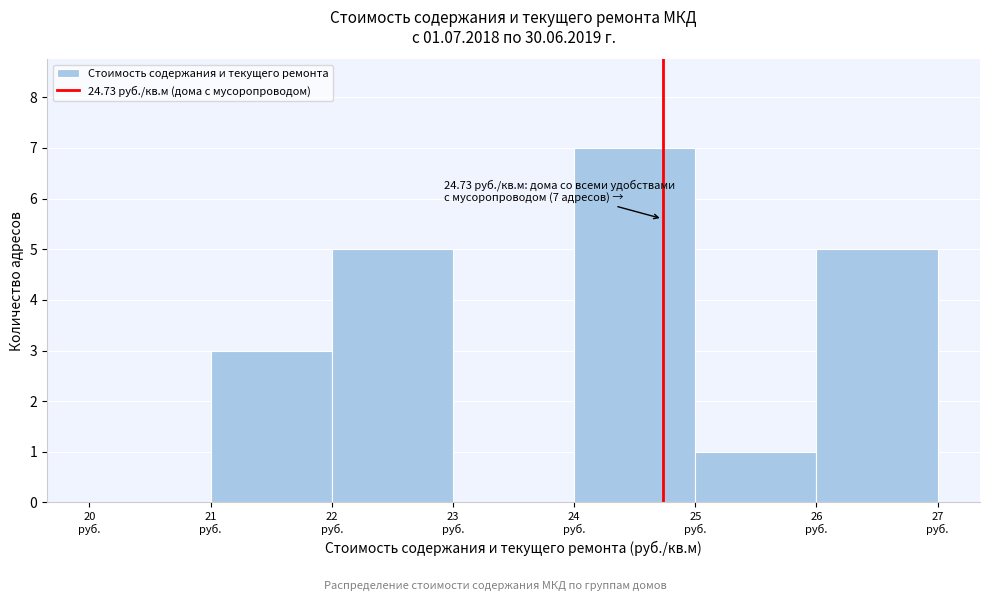

Which range on the x-axis has the tallest bar?

24 to 25